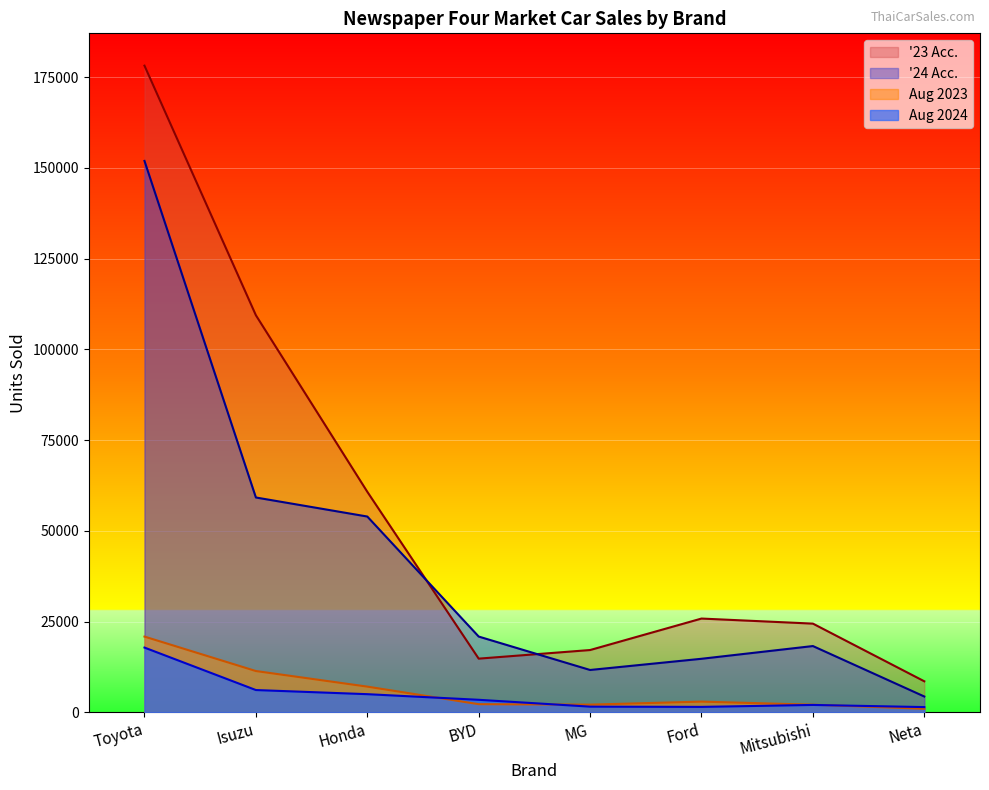

What are all the series names shown in the legend?

'23 Acc., '24 Acc., Aug 2023, Aug 2024